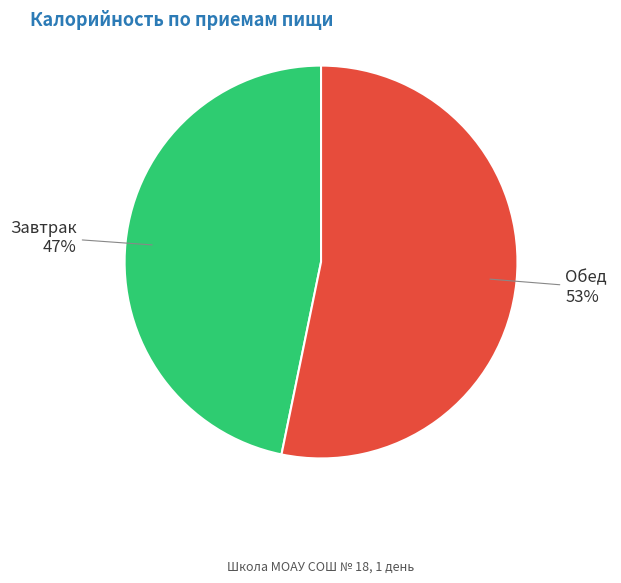

To the nearest percent, what percentage of the pie is Завтрак?

47%